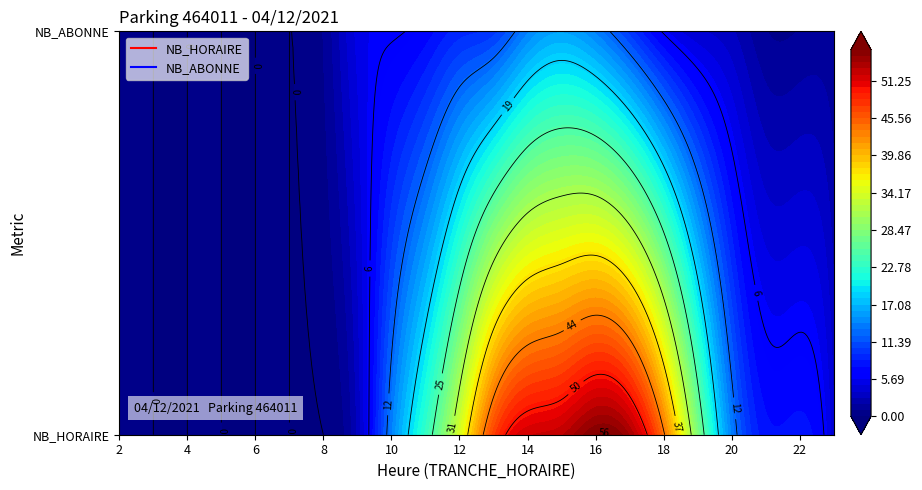

At which label does NB_HORAIRE first exceed 14?

11